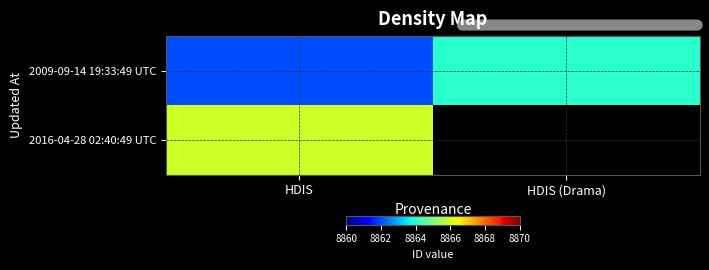

True or false: 2016-04-28 02:40:49 UTC has a value of 15102.0 at HDIS.

False